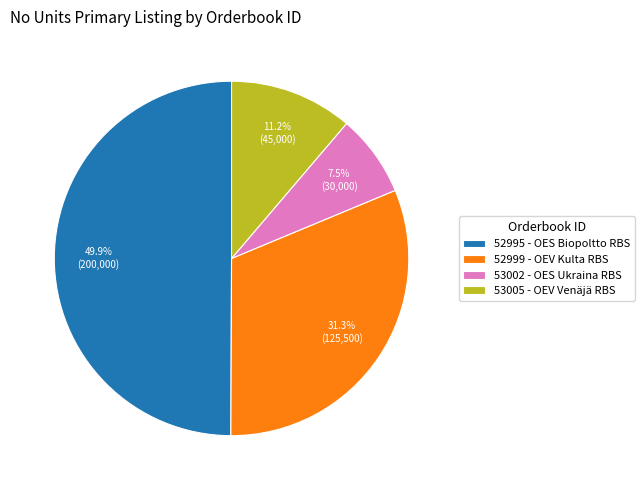

To the nearest percent, what is the combined percentage of 52995 and 53002?

57%